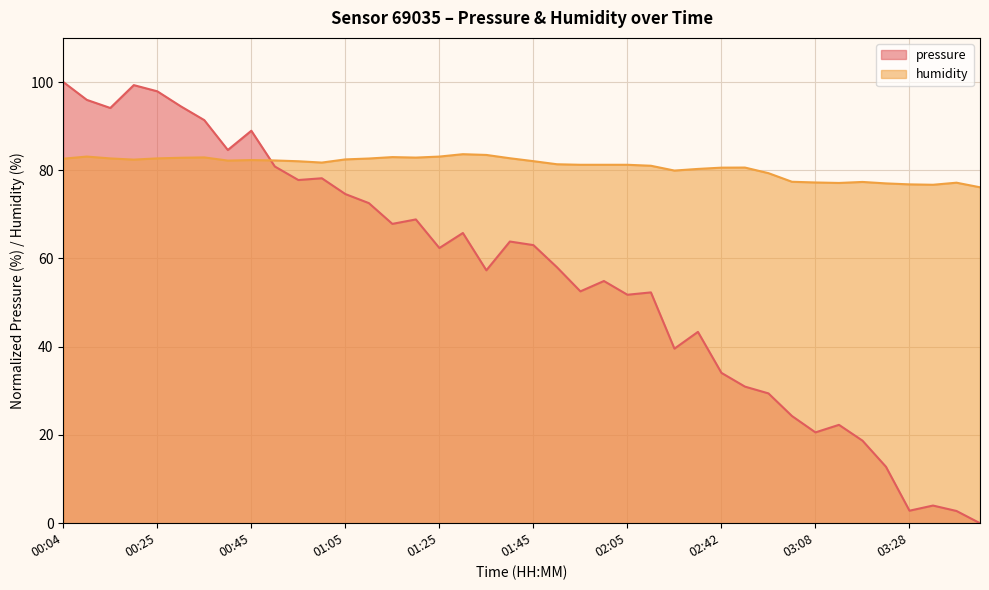

Is it true that pressure equals 24.3 at 03:02?

True